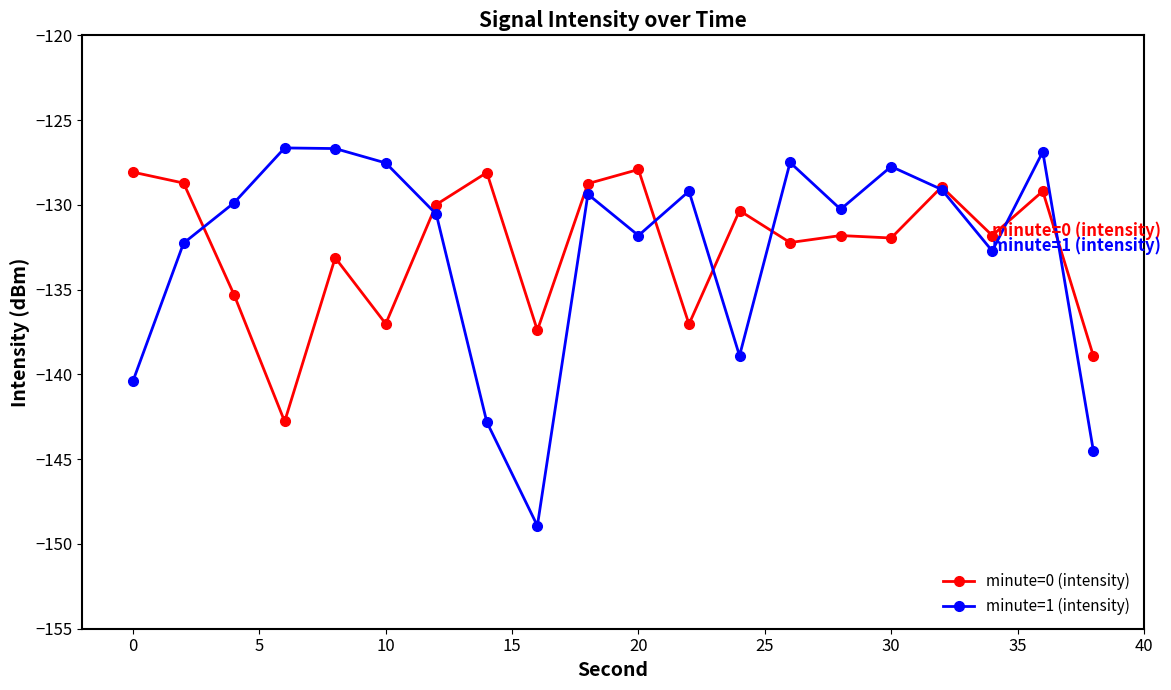

What is the value of the minute=1 (intensity) point at the 7th from the left?

-130.5